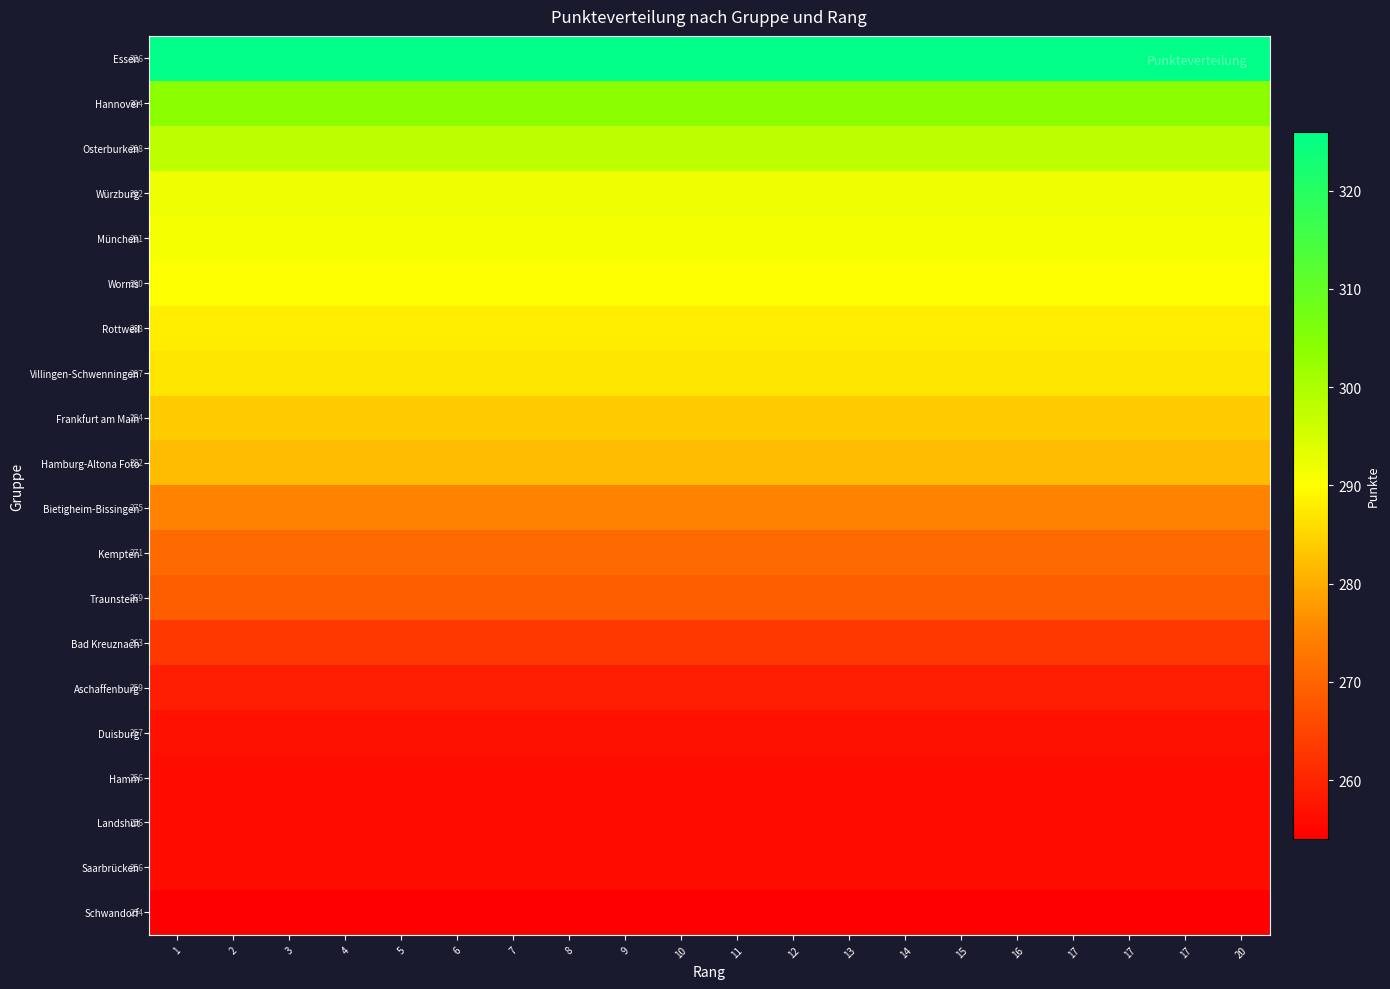

Which label corresponds to the largest value in the chart?

1